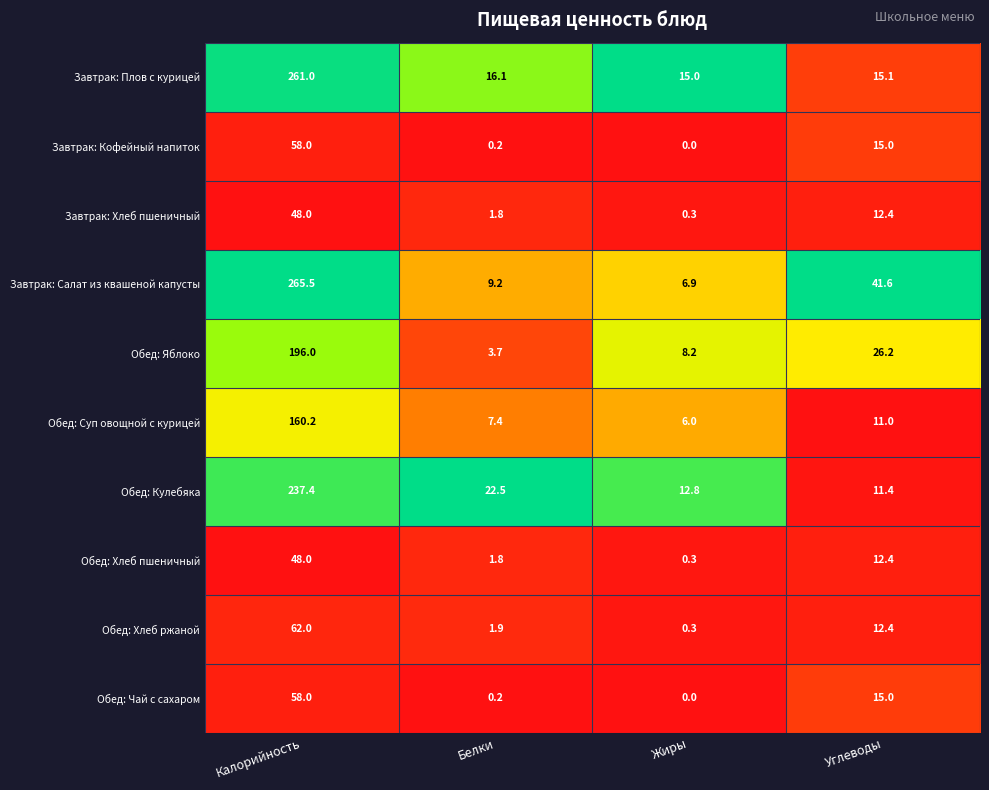

What is the difference between the maximum and minimum values in the Завтрак: Хлеб пшеничный series?

47.7